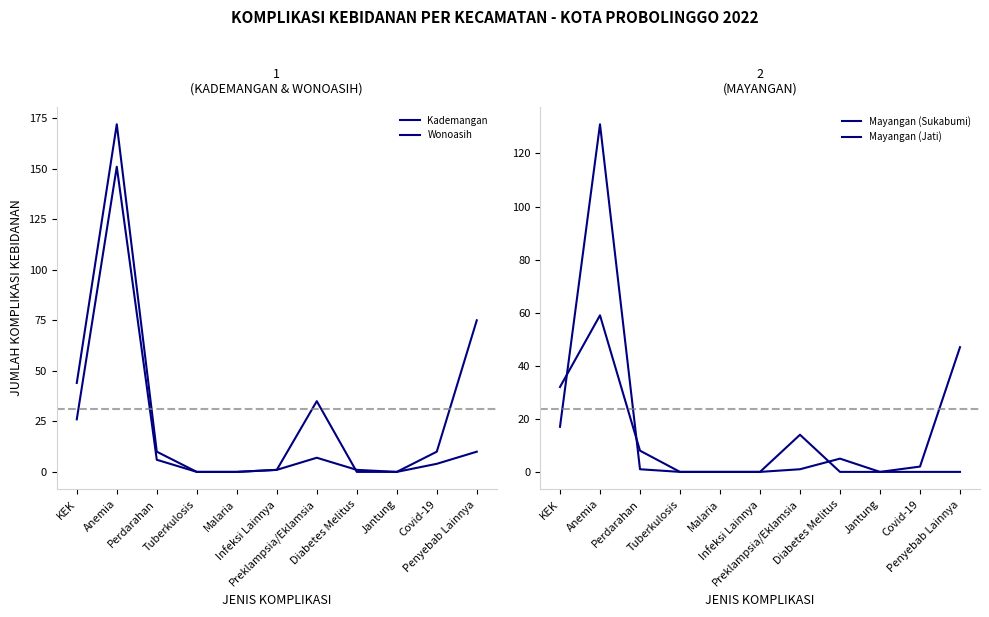

Which series has the widest spread of values?

Kademangan